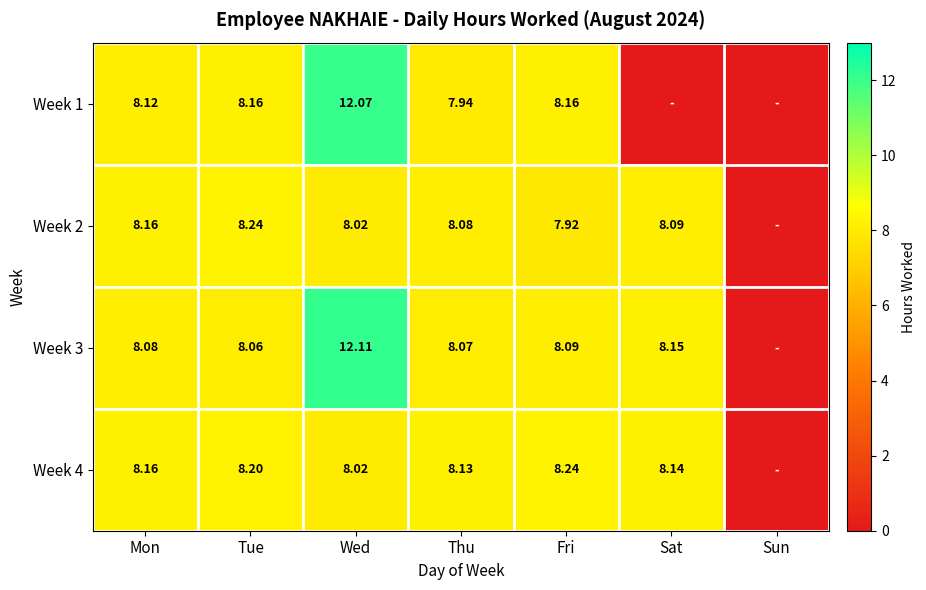

Is the value of Week 4 at Fri greater than the value of Week 3 at Wed?

No